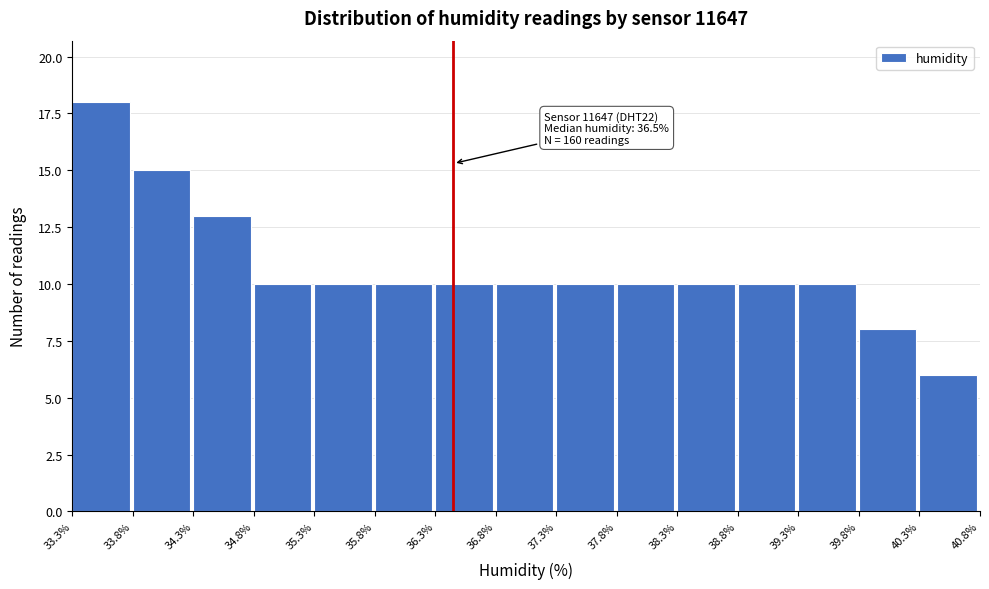

Over which range of the x-axis is the bar tallest?

33.3% to 33.8%